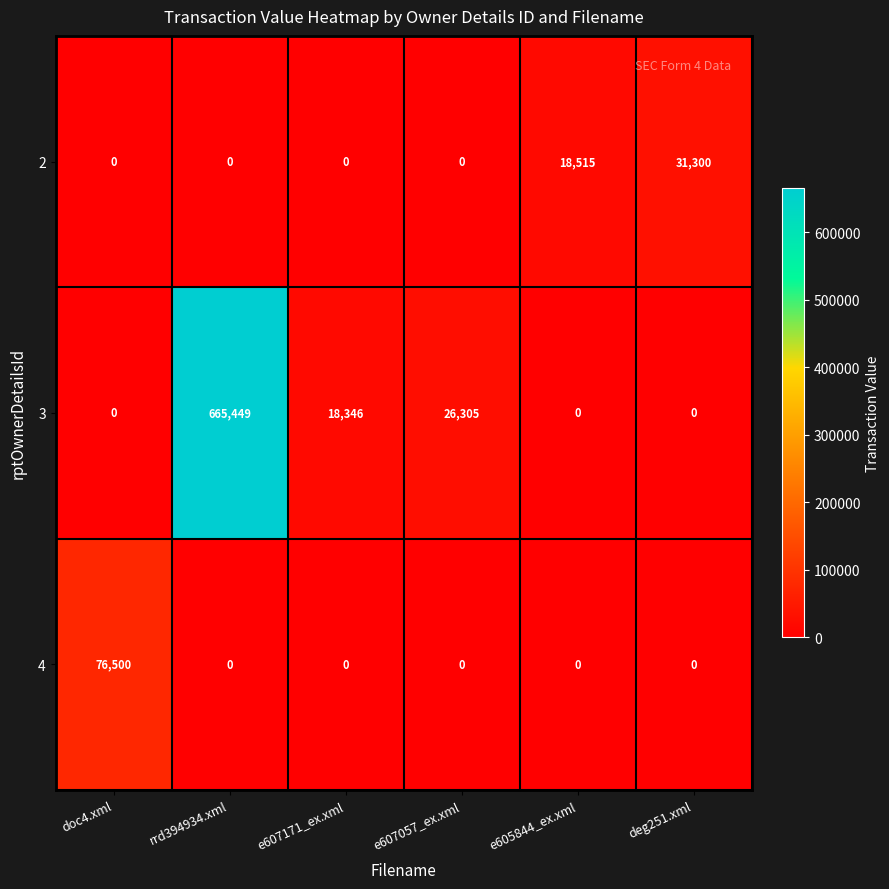

True or false: 2 has a value of 43624 at deg251.xml.

False